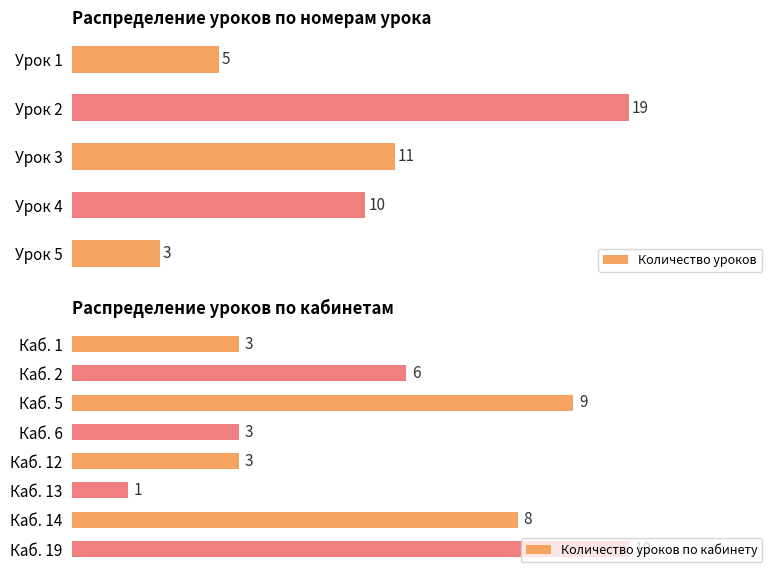

Which category has the lowest value in the Количество уроков series?

Урок 5